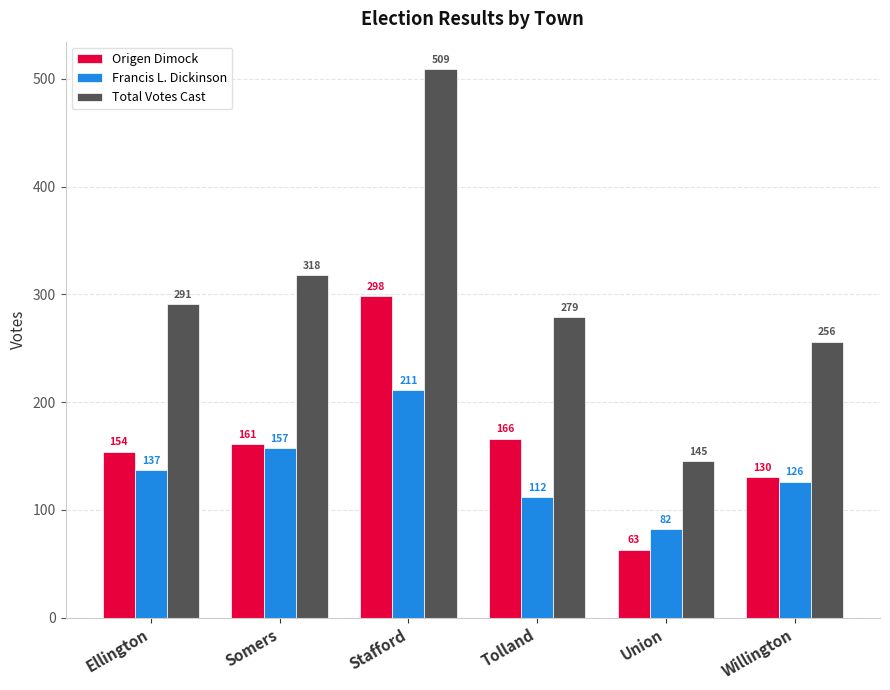

What is the value of the Origen Dimock bar at the 6th from the left?

130